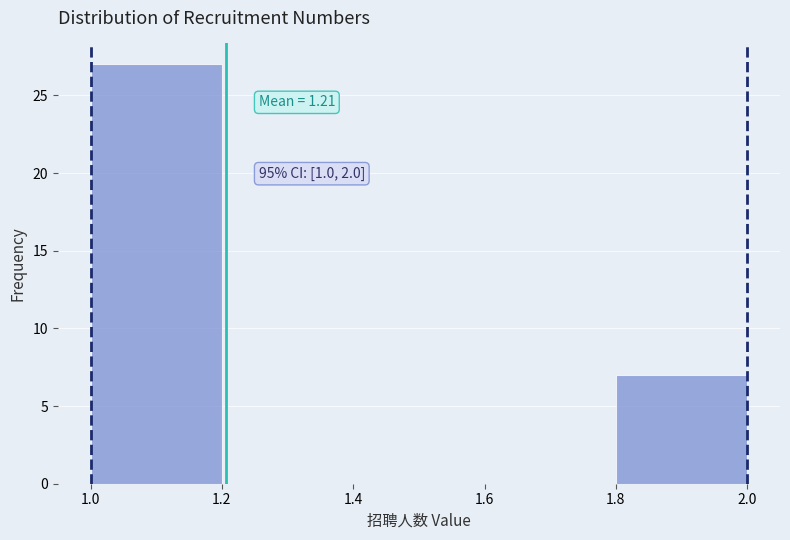

Which range on the x-axis has the tallest bar?

1.0 to 1.2